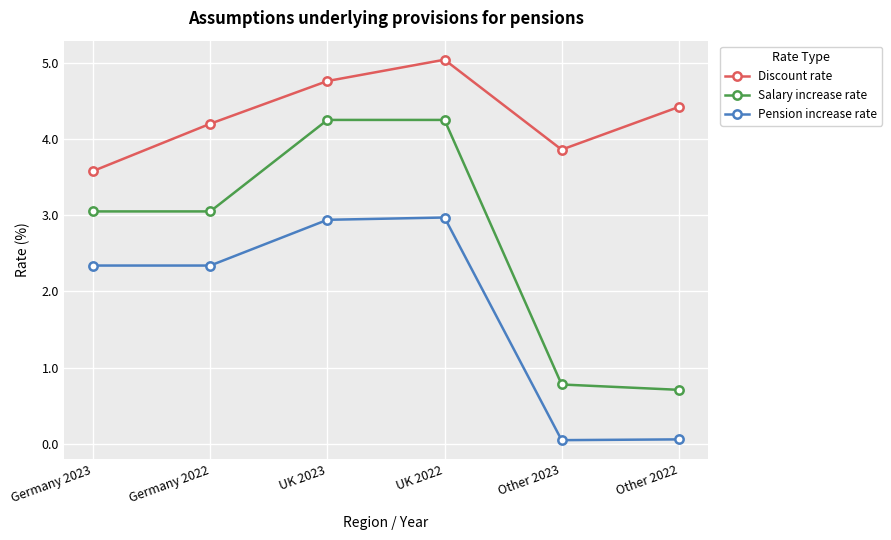

Is it true that Discount rate equals 2.0 at UK 2023?

False